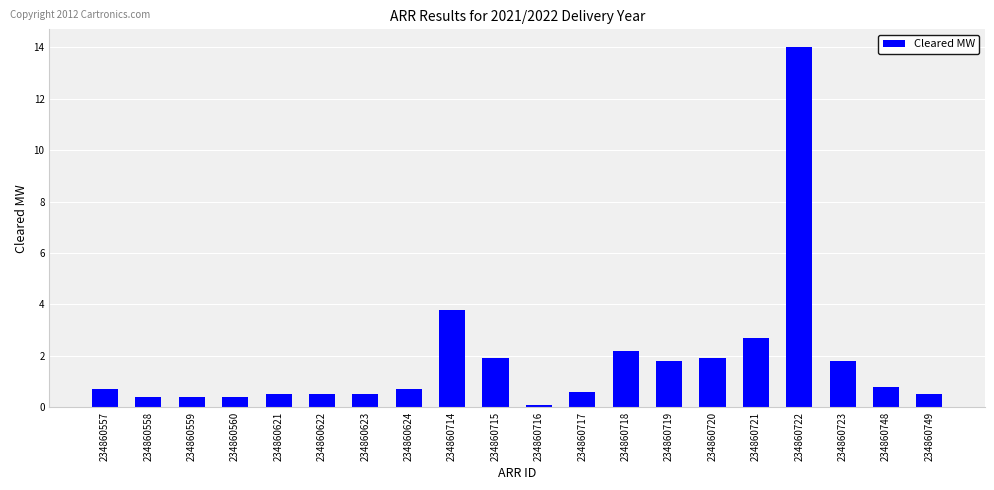

What is the maximum value shown in the chart?

14.0